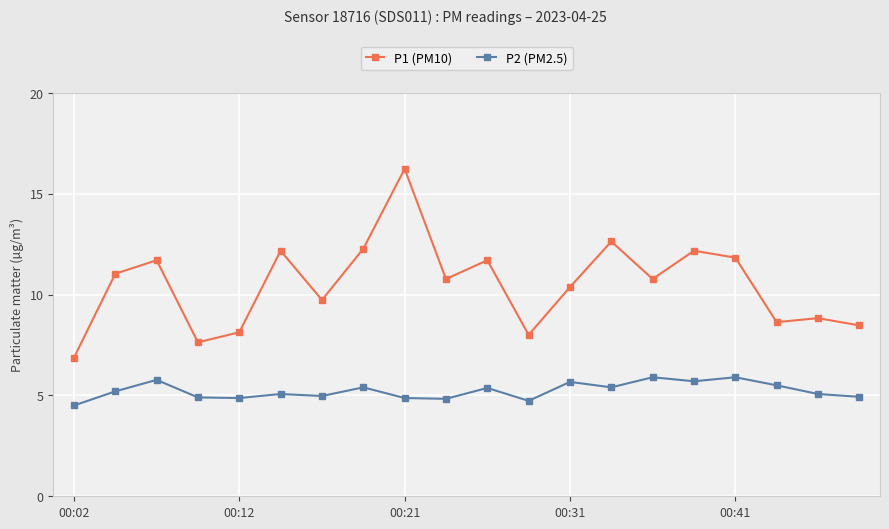

True or false: P1 (PM10) and P2 (PM2.5) cross at least once.

False